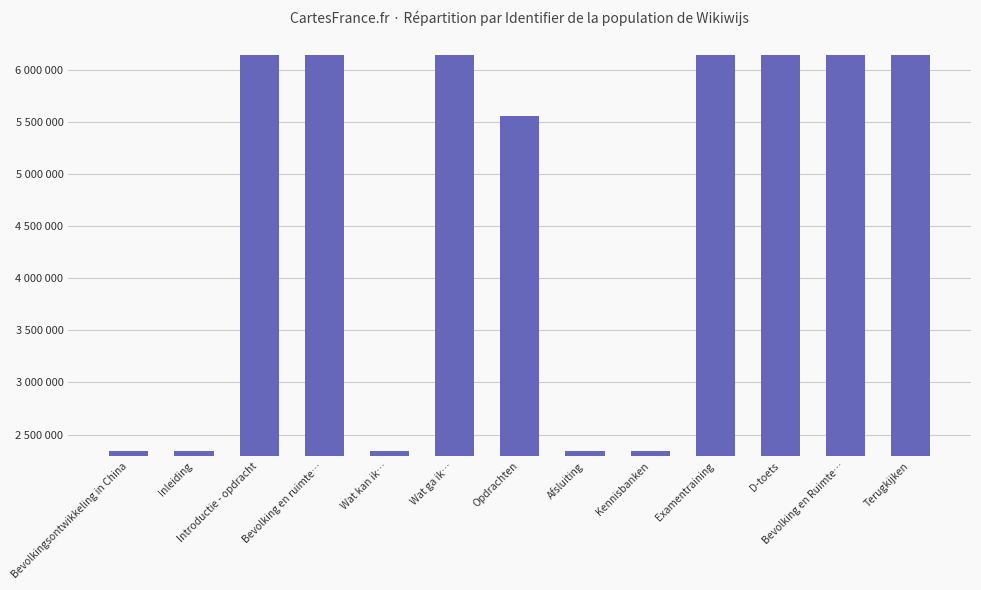

What is the sum of the values at Bevolking en ruimte… and Kennisbanken?

8485461